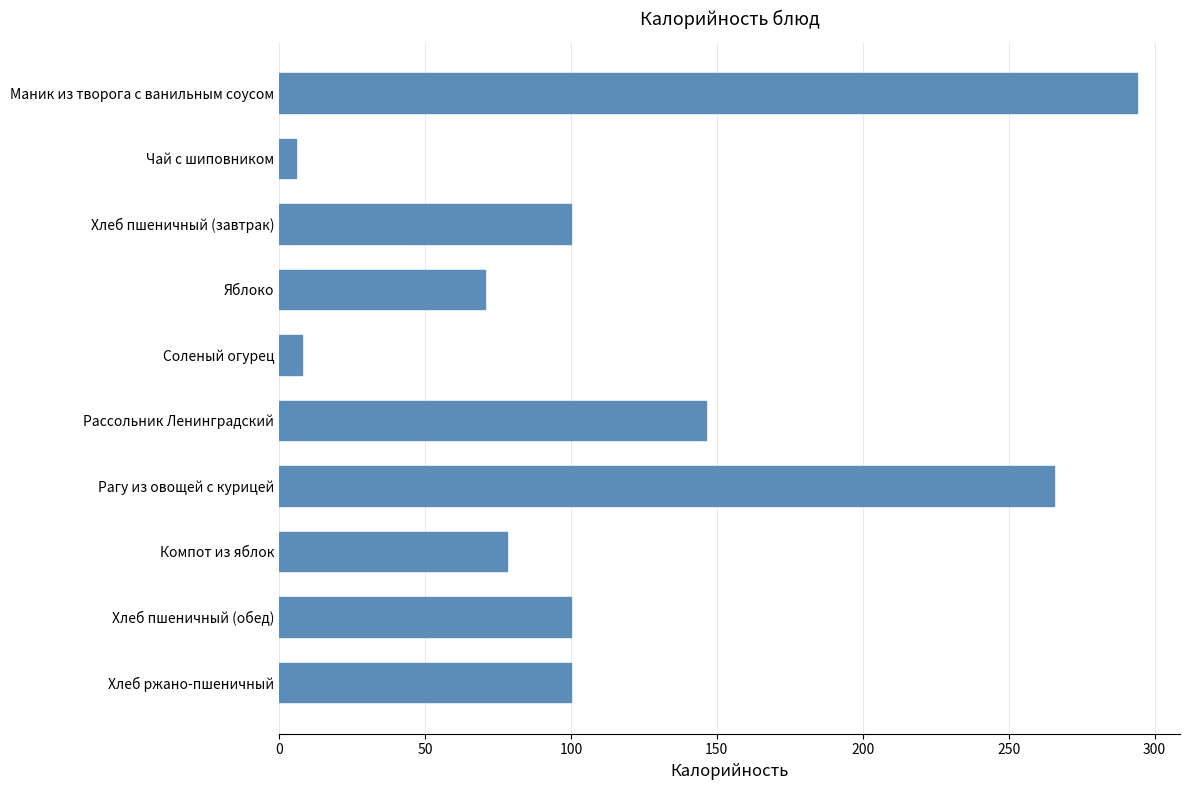

Which has a higher value, Компот из яблок or Хлеб пшеничный (завтрак)?

Хлеб пшеничный (завтрак)